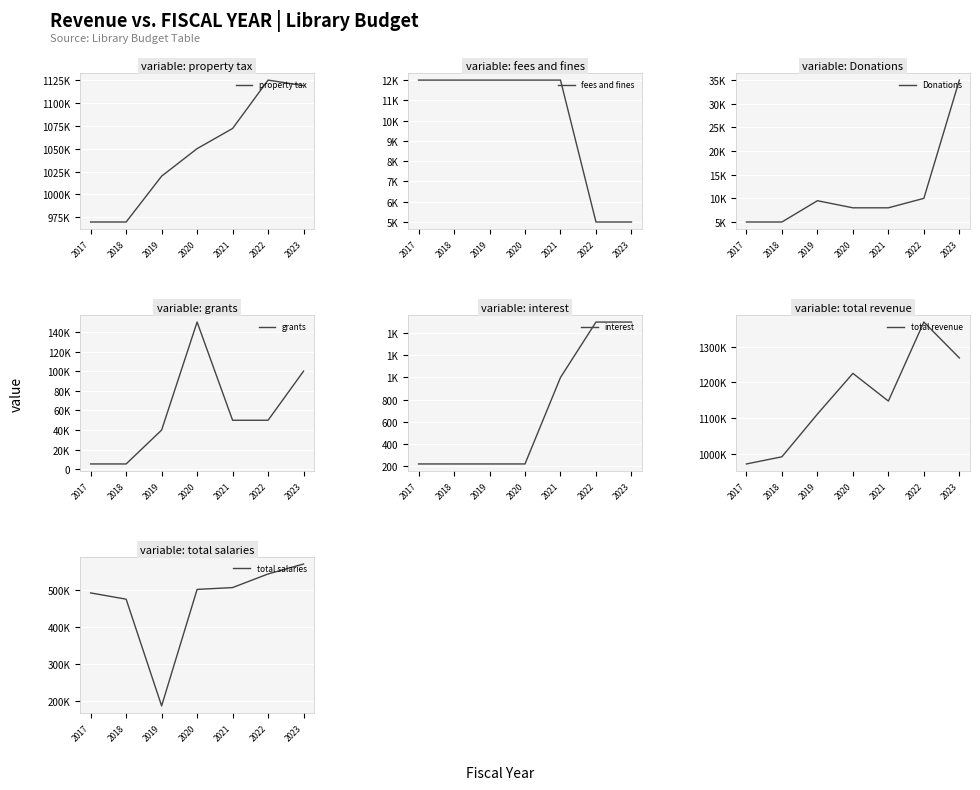

Is the value of interest at 2020 greater than the value of fees and fines at 2017?

No